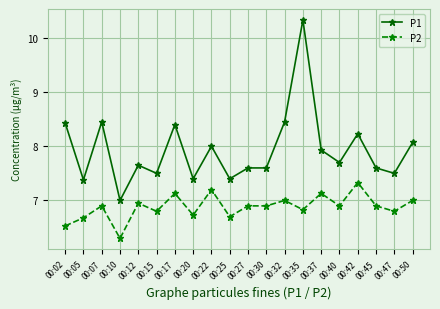

Which category has the highest value across all series?

00:35